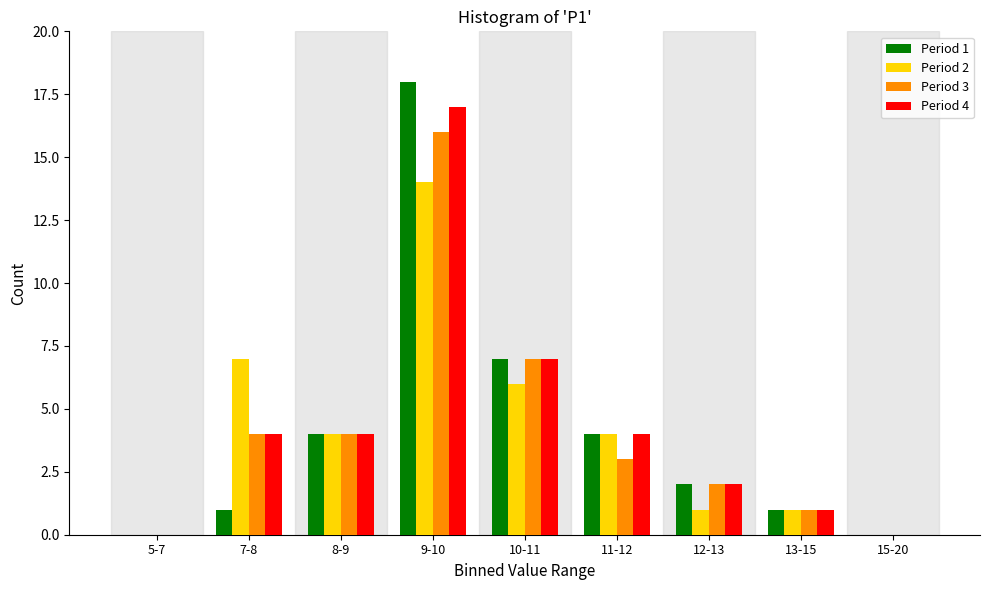

Is the value of Period 4 at 13-15 greater than the value of Period 1 at 10-11?

No